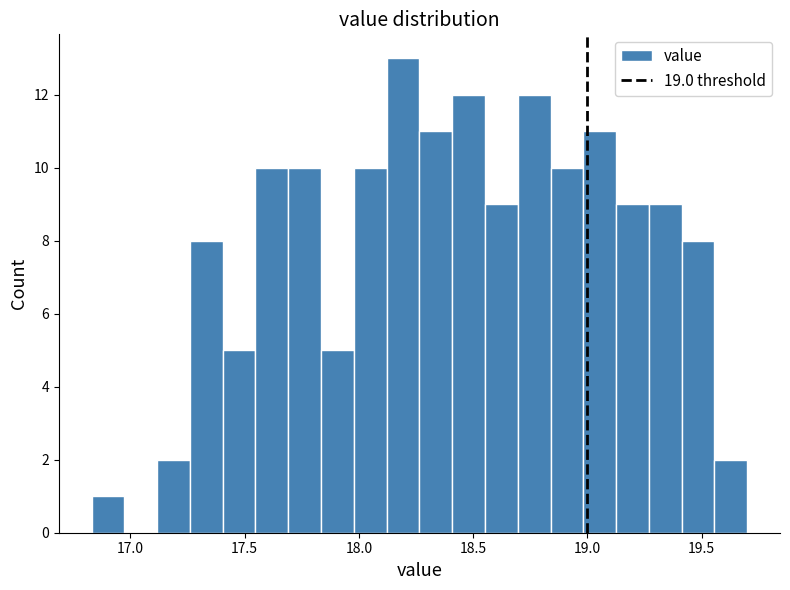

Around what value on the x-axis is the tallest bar? Give the approximate position of its centre, as read against the axis.

18.20